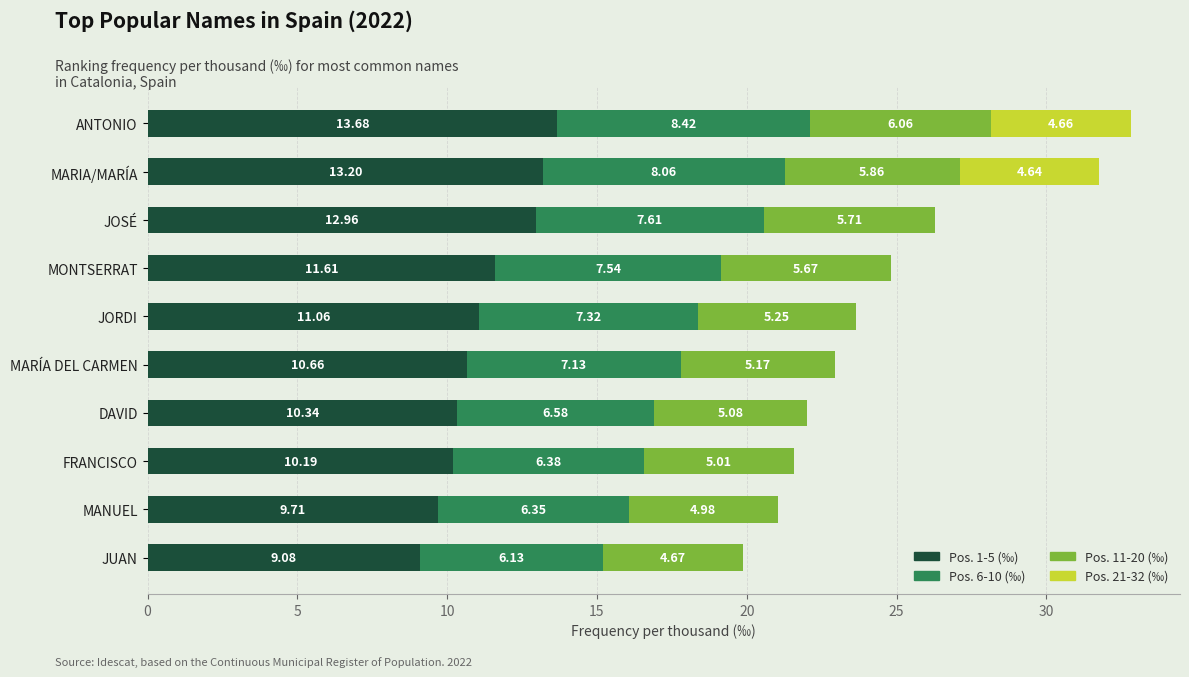

At which label is Pos. 1-5 (‰) closest to 11?

JORDI